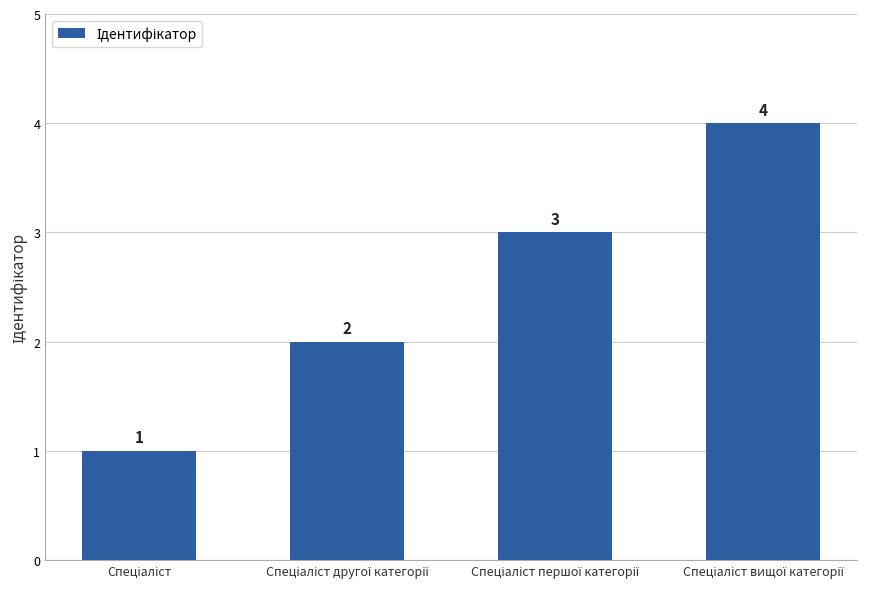

How many bars are there in total?

4